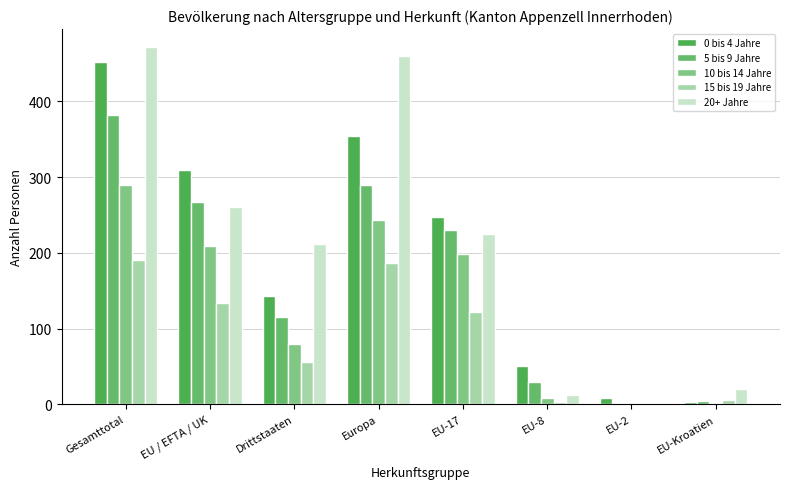

At which label does 15 bis 19 Jahre reach its peak?

Gesamttotal